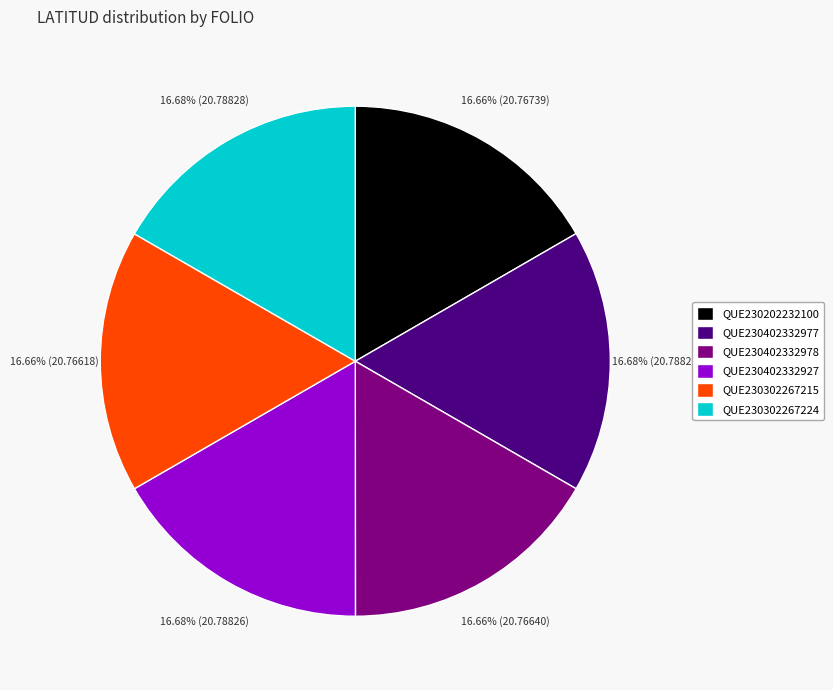

How many segments does this pie chart have?

6